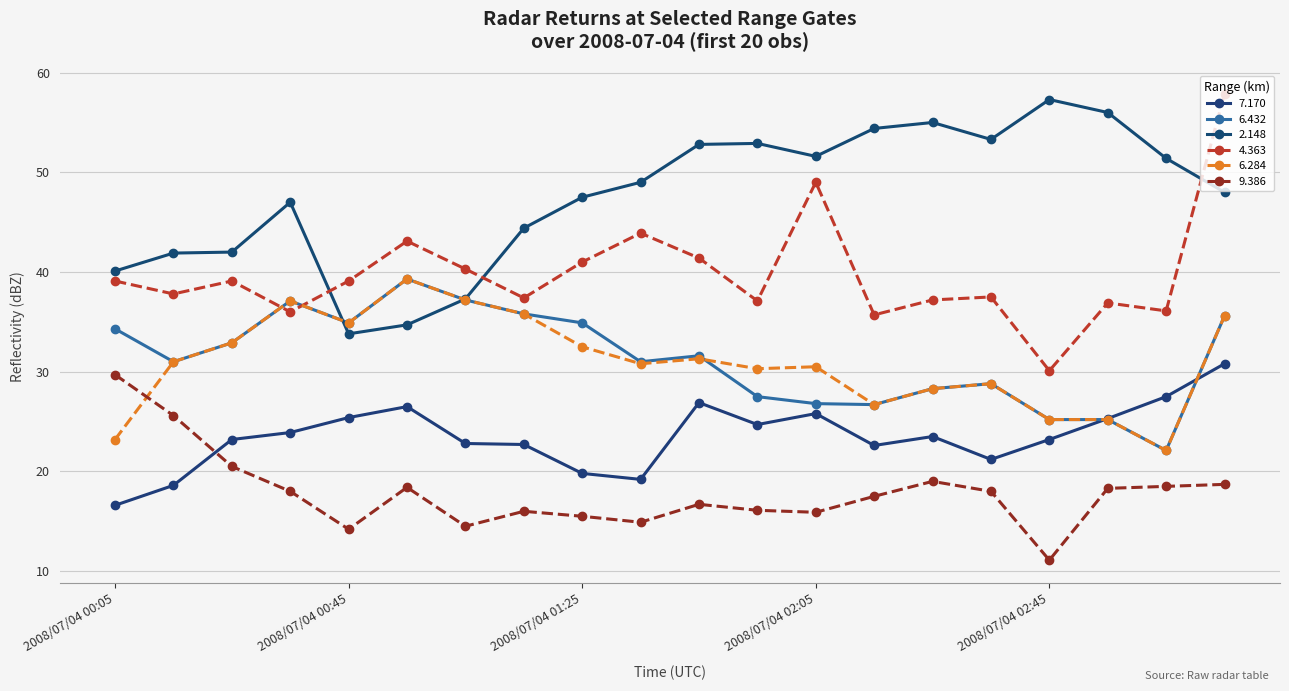

Does the chart display data point markers on the line(s)?

Yes